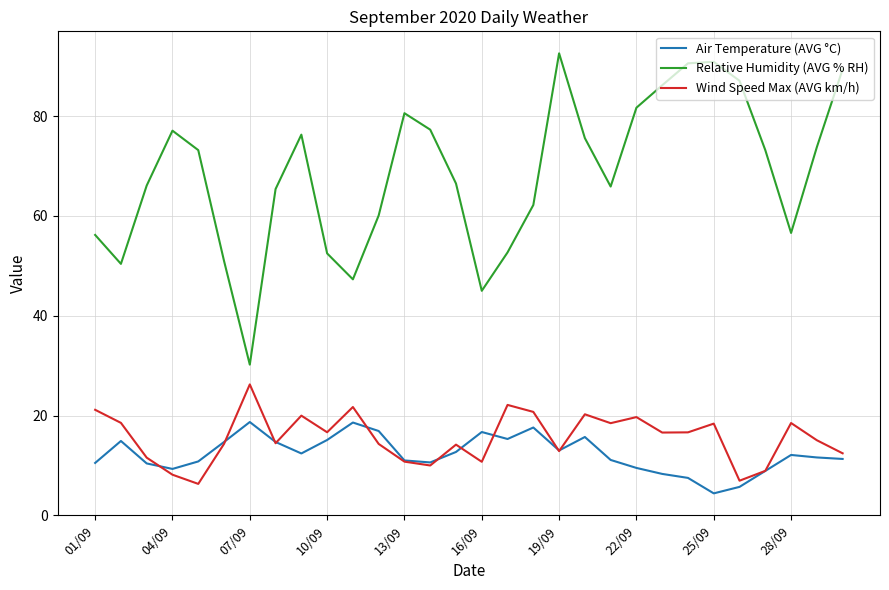

How many values in the Wind Speed Max (AVG km/h) series exceed 16?

15